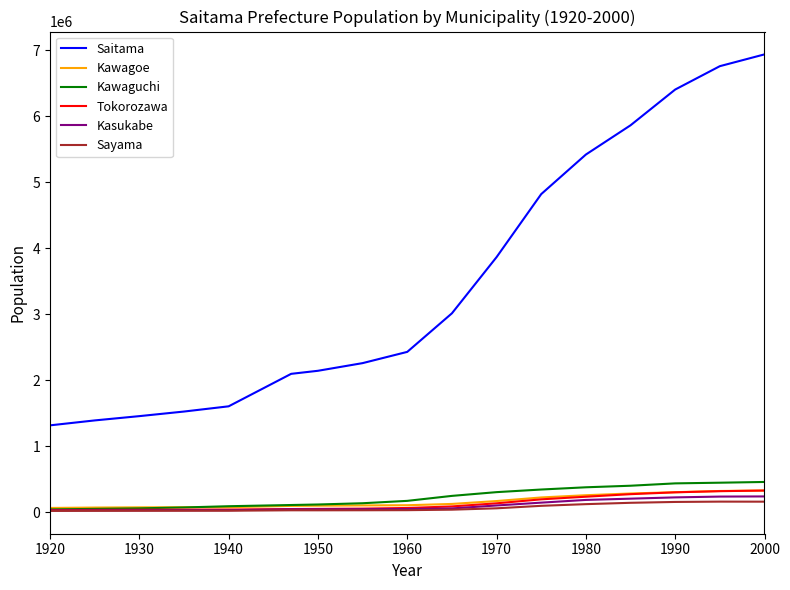

True or false: Kasukabe and Saitama intersect in this chart.

False